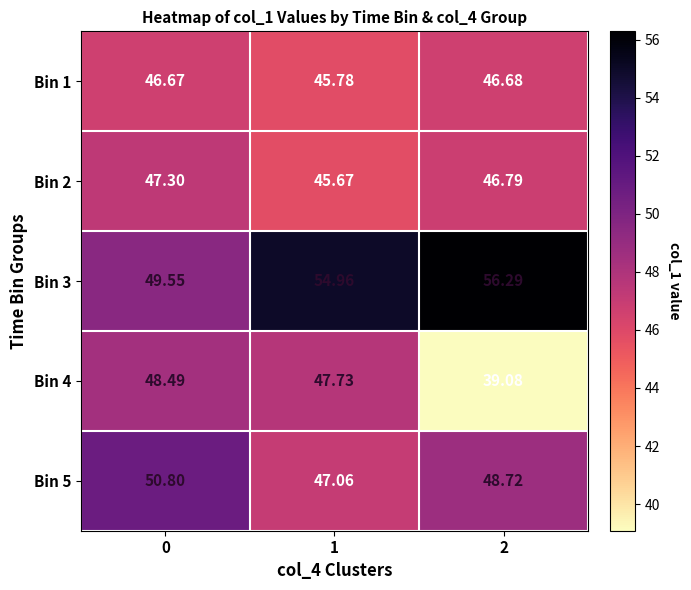

What is the total value across all series at 2?

237.6